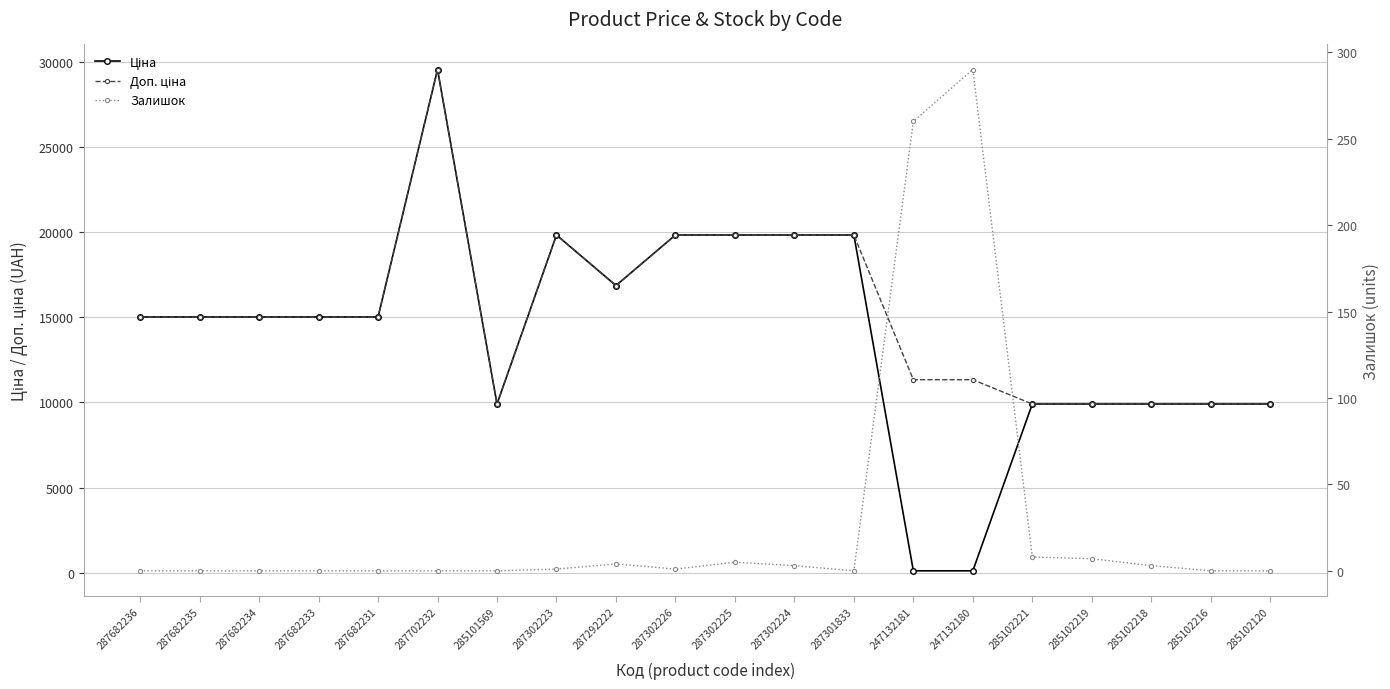

What is the maximum value shown in the chart?

29548.9